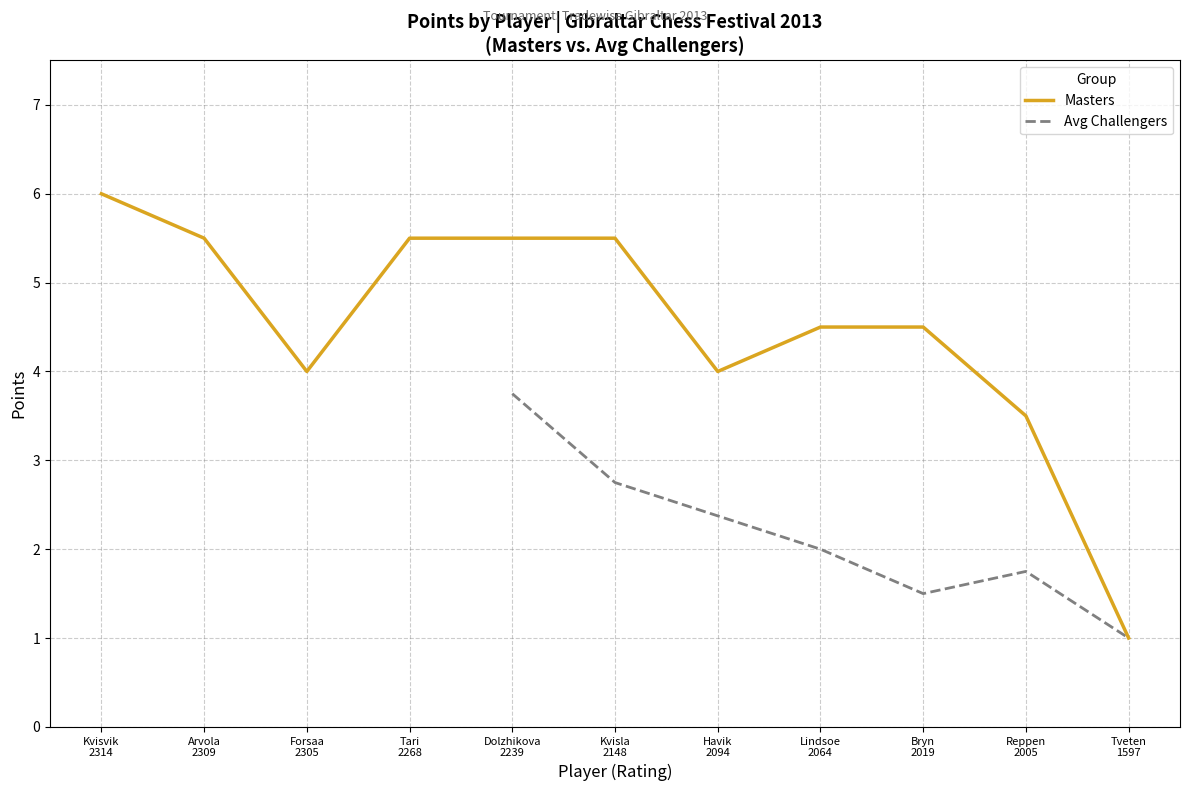

Which label corresponds to the smallest value in the chart?

Tveten
1597